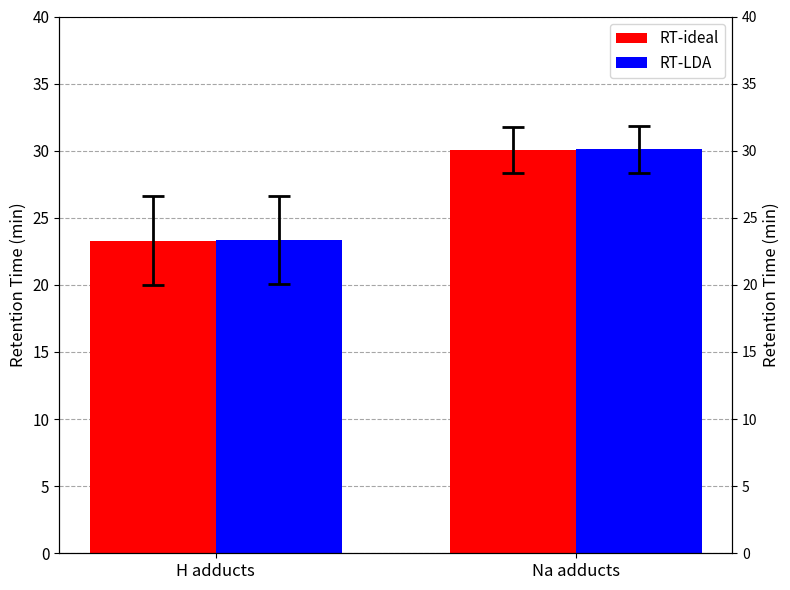

What is the difference between the maximum and minimum values in the RT-ideal series?

6.8